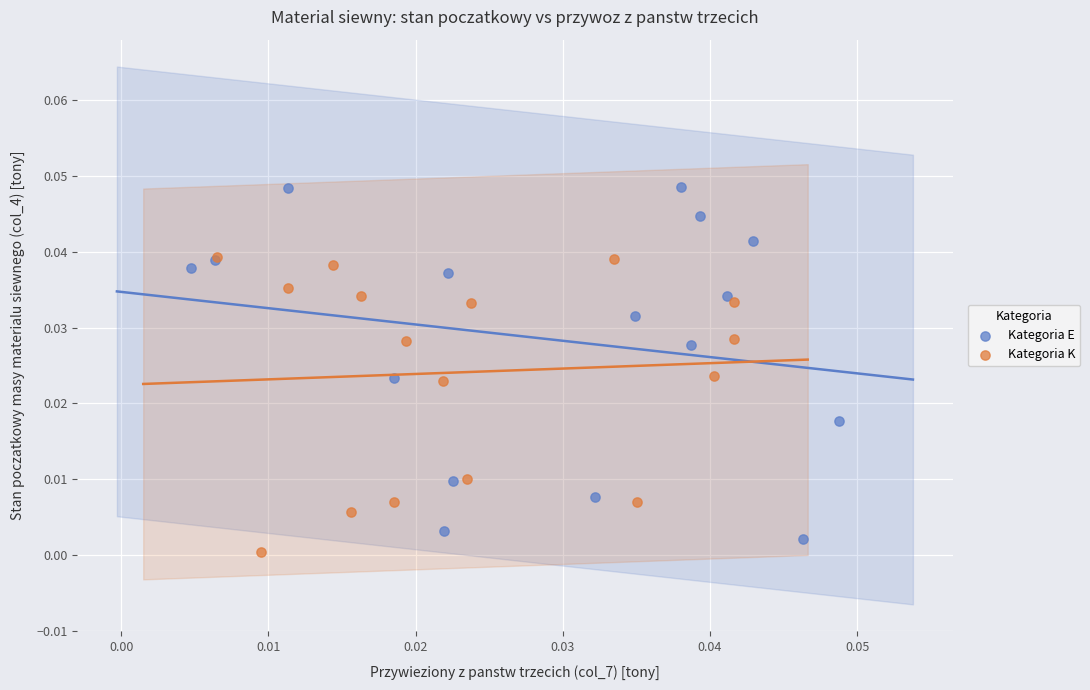

Which series contains the highest Y value?

Kategoria E